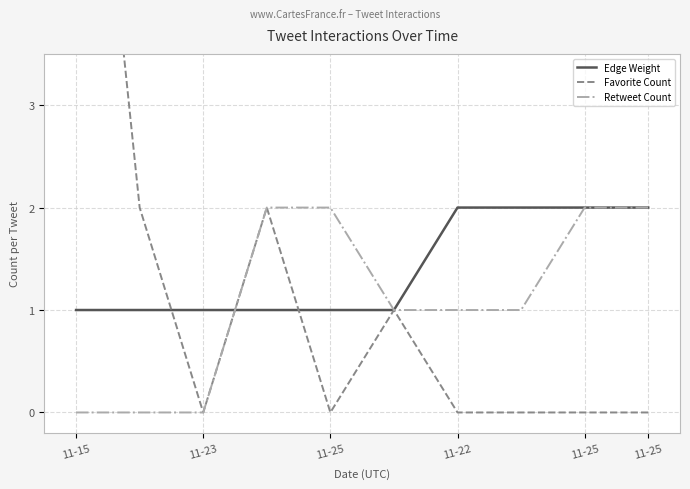

What is the sum of all Edge Weight values?

14